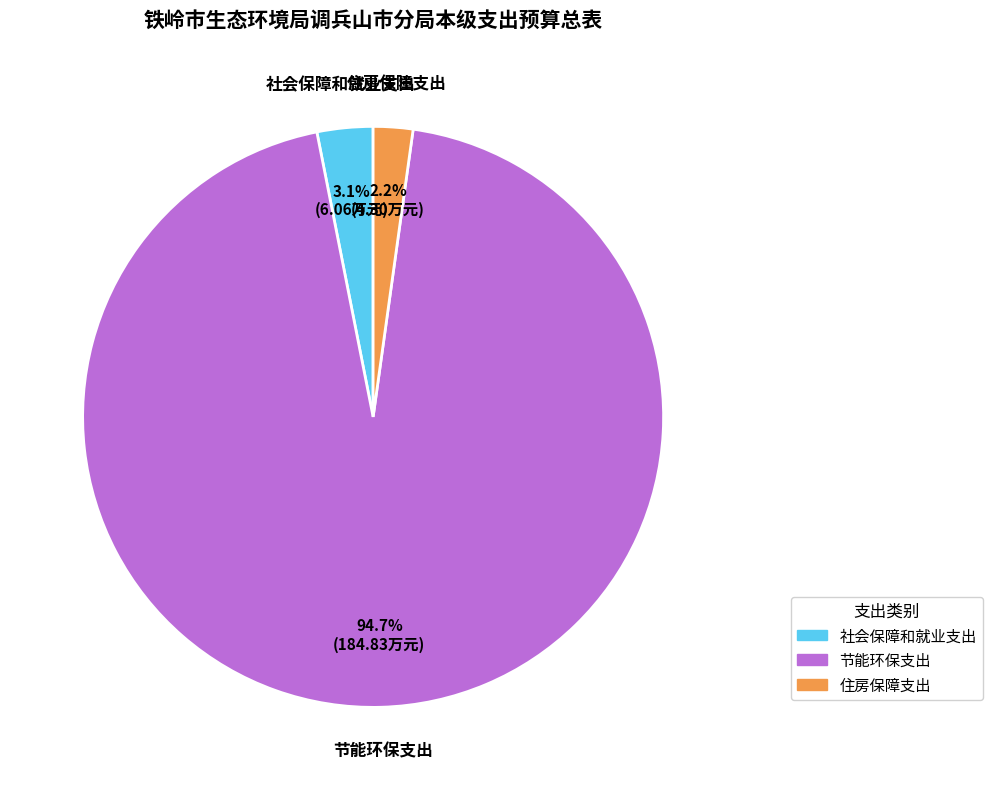

How much of the chart is everything except 社会保障和就业支出?

96.9%